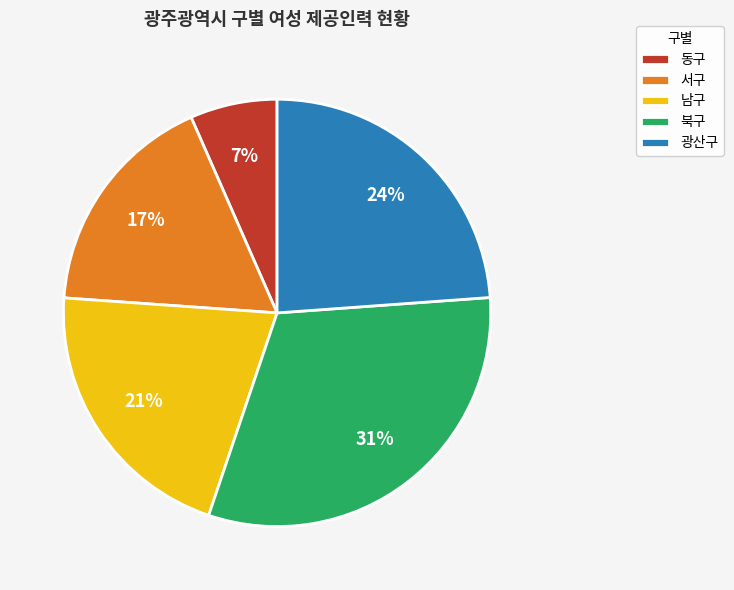

How many slices are in this pie chart?

5